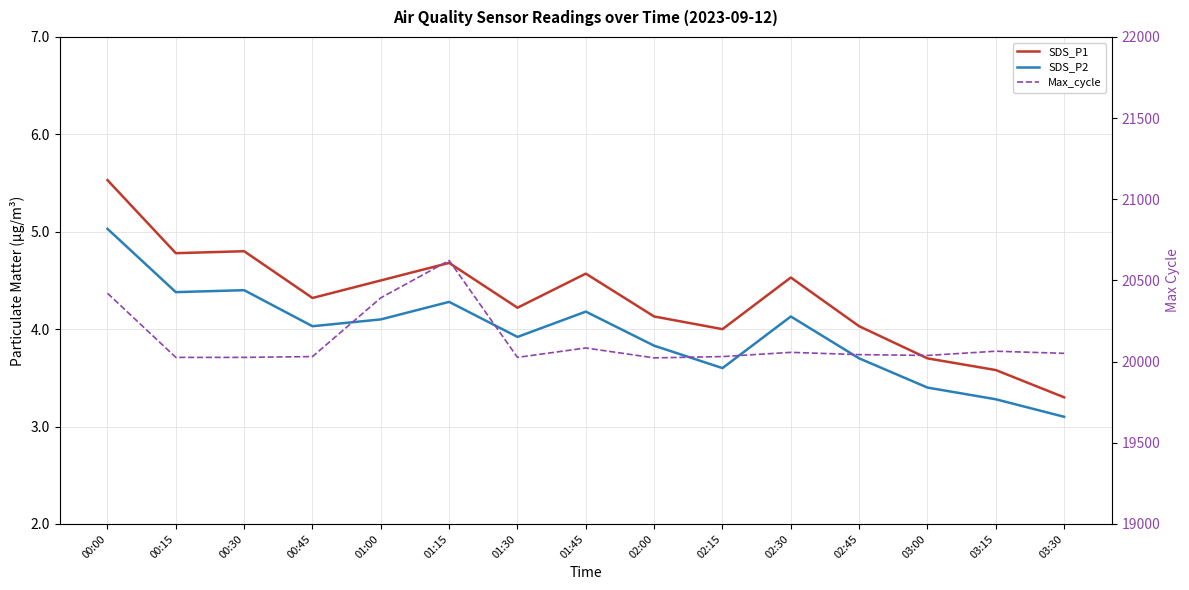

Is the value of SDS_P2 at 00:00 greater than the value of SDS_P1 at 00:45?

Yes